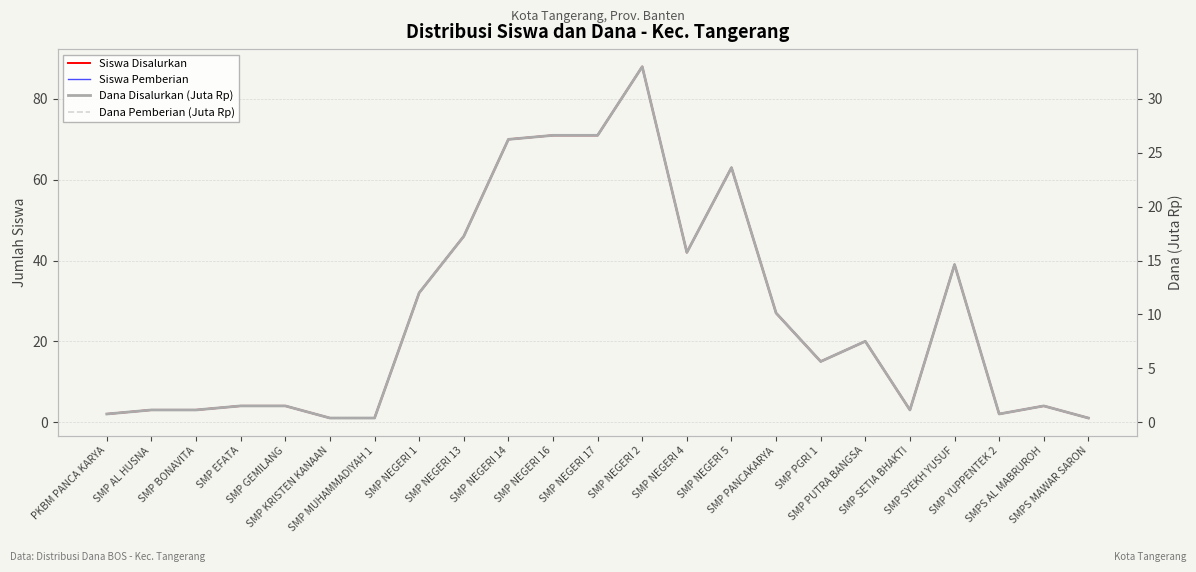

Is it true that Siswa Pemberian equals 0.5 at SMP MUHAMMADIYAH 1?

False